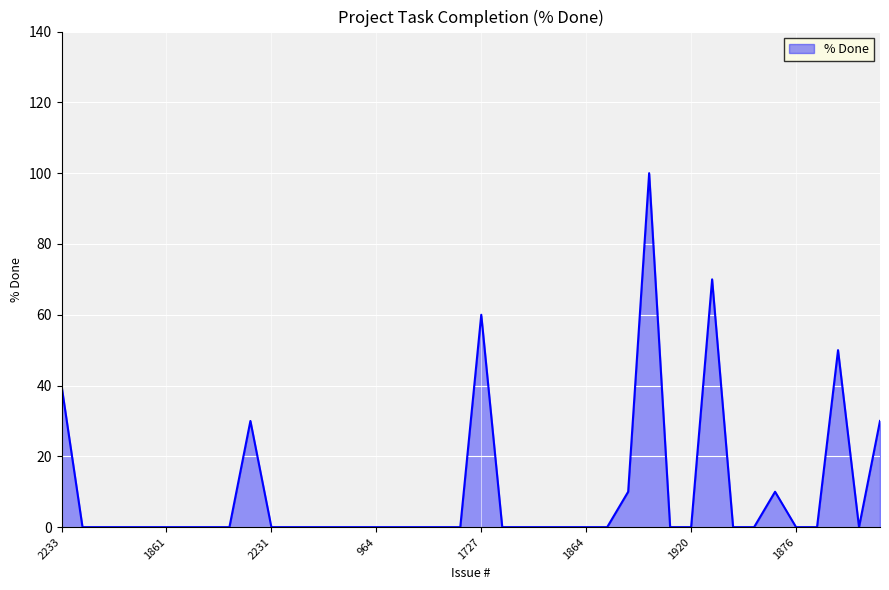

Does the chart display data point markers on the line(s)?

No